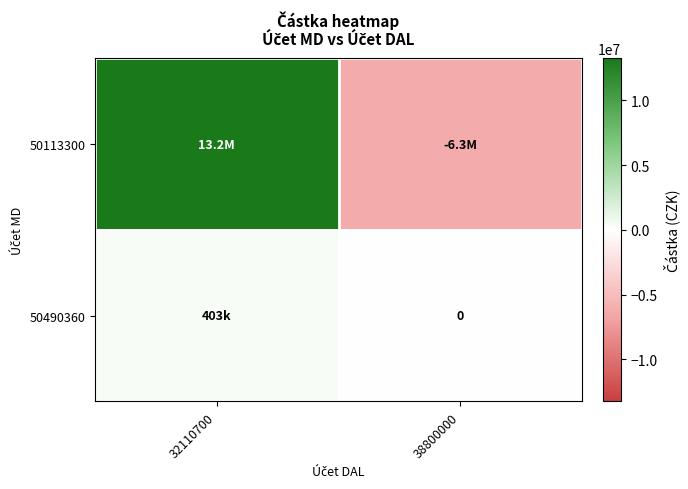

What is the minimum value shown in the chart?

-6274860.0